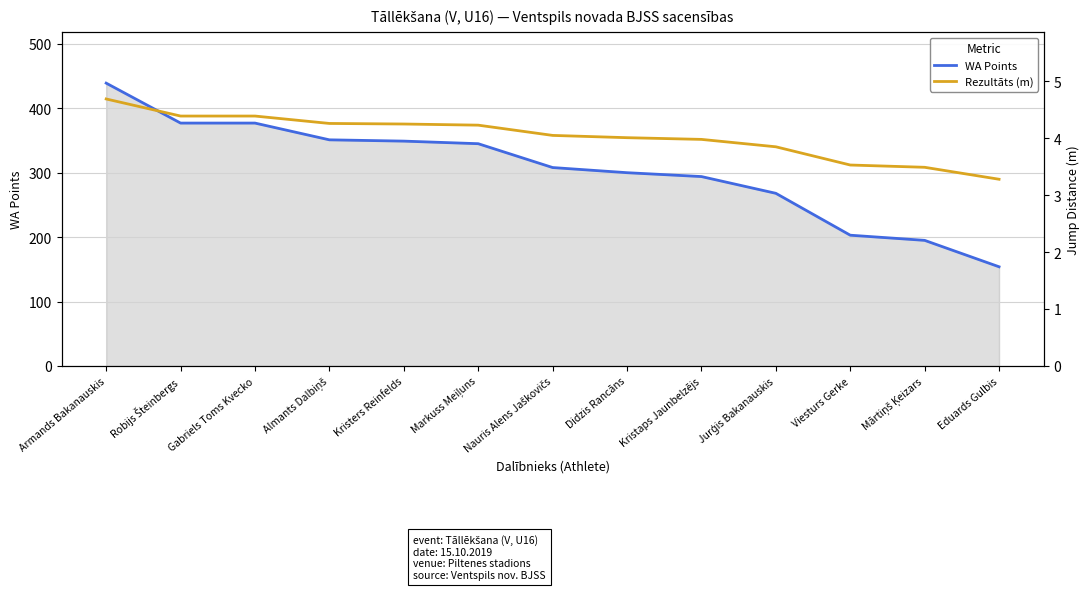

True or false: Rezultāts (m) has more than 2 interior local peaks.

False